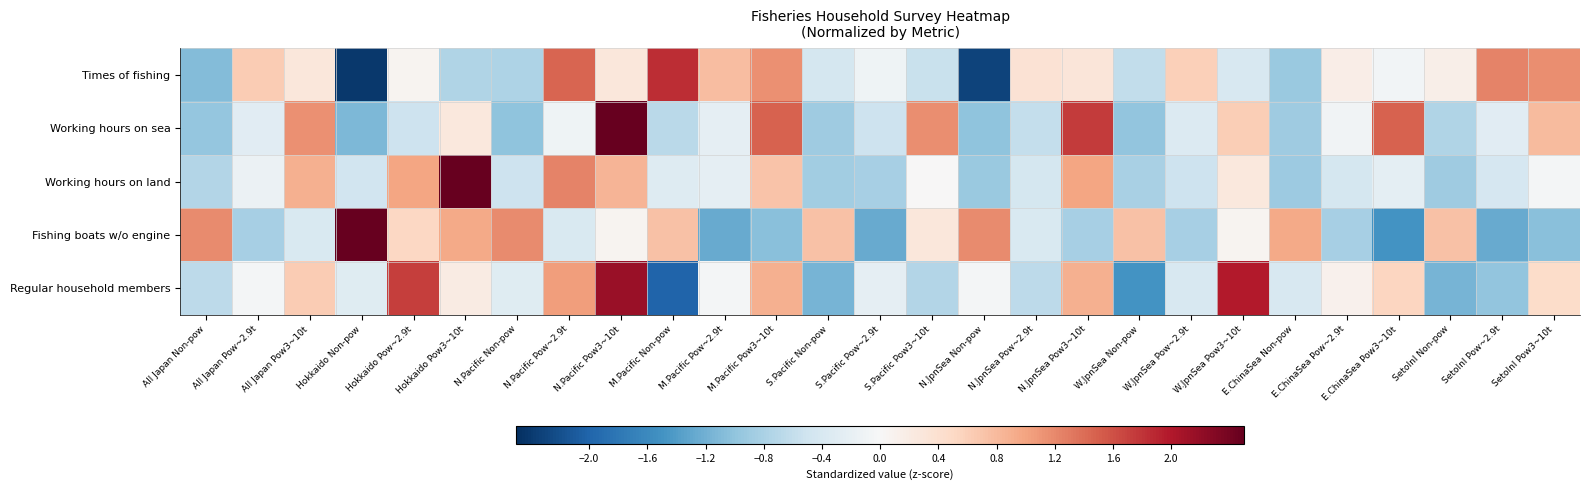

At how many categories does at least one series exceed 0?

26